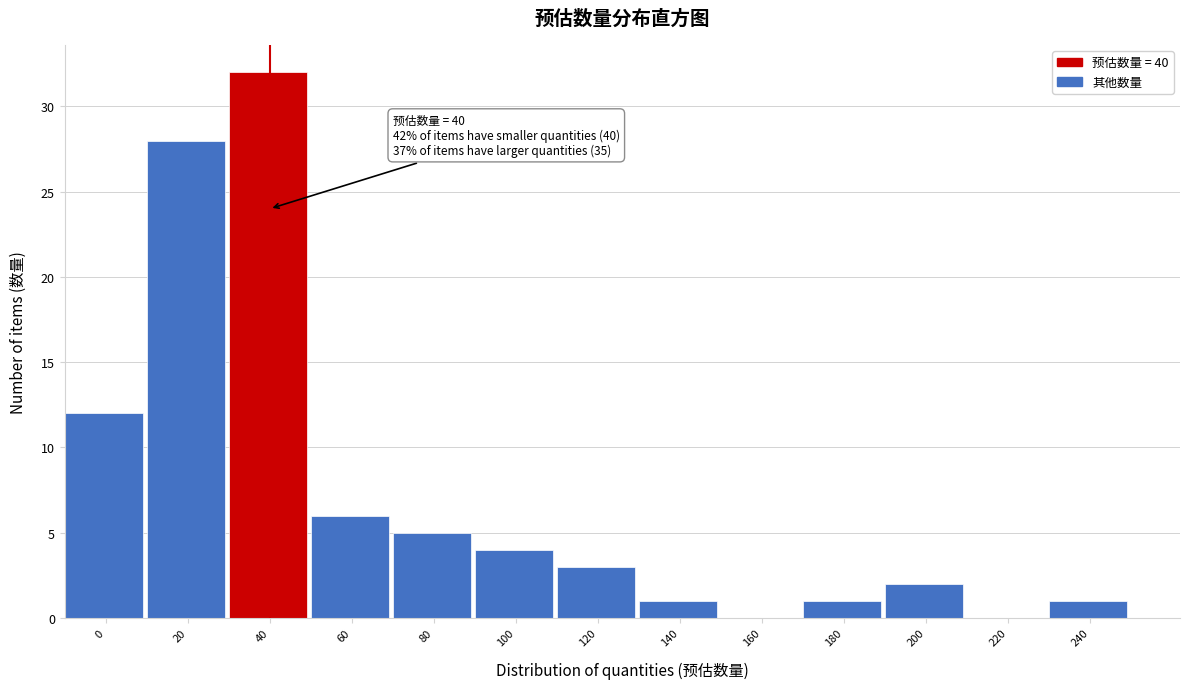

Reading right to left, transcribe all the data shown in this chart.

240=1	220=0	200=2	180=1	160=0	140=1	120=3	100=4	80=5	60=6	40=32	20=28	0=12